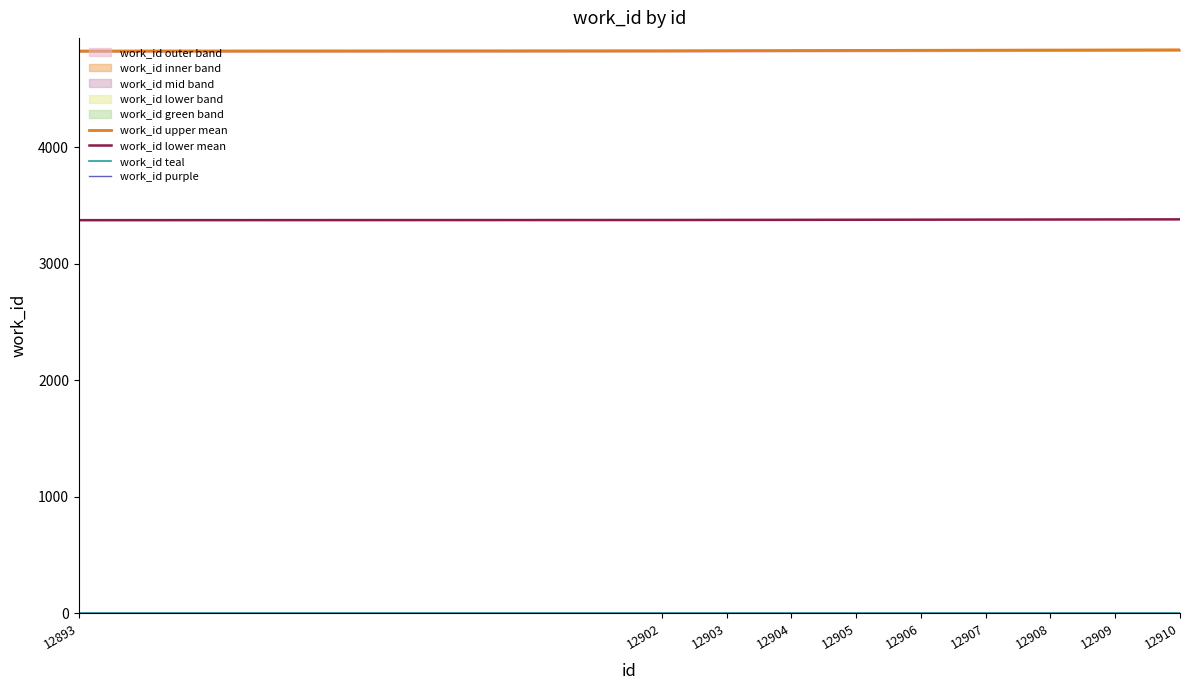

What is the maximum value shown in the chart?

4833.3